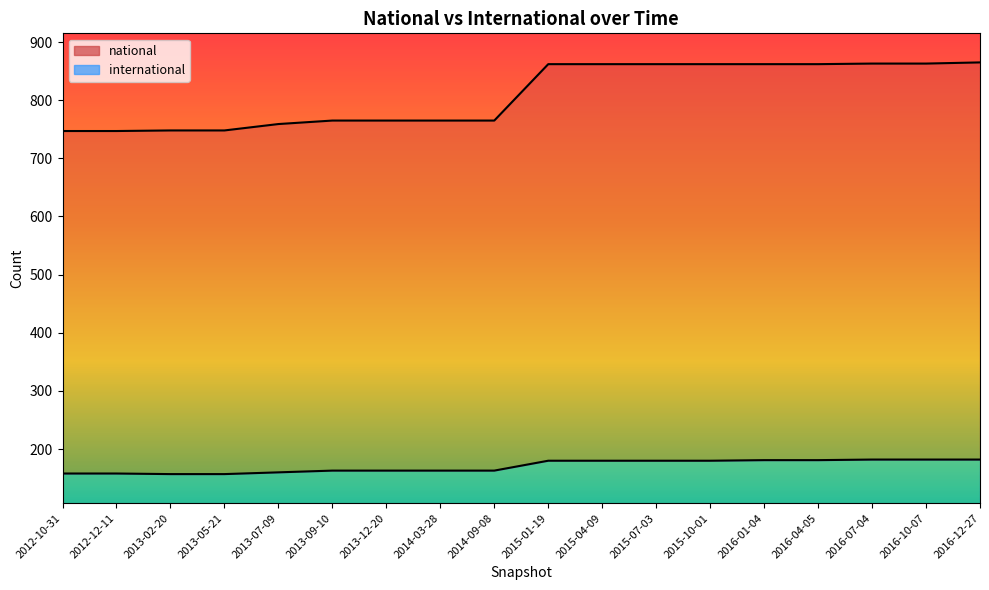

Is it true that international equals 58 at 2014-03-28?

False